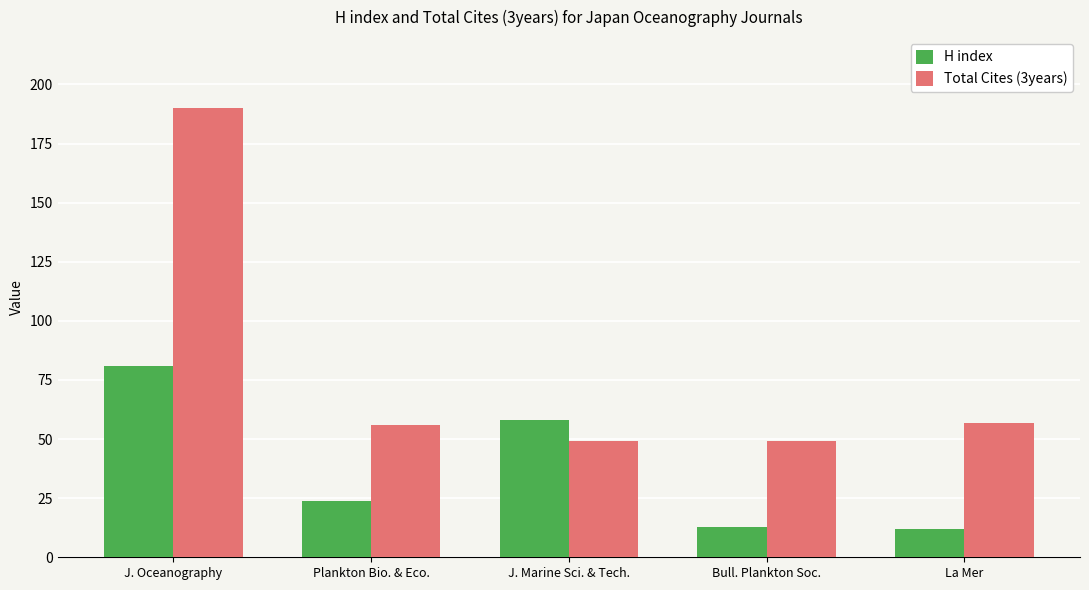

What is the average value of the H index series?

38